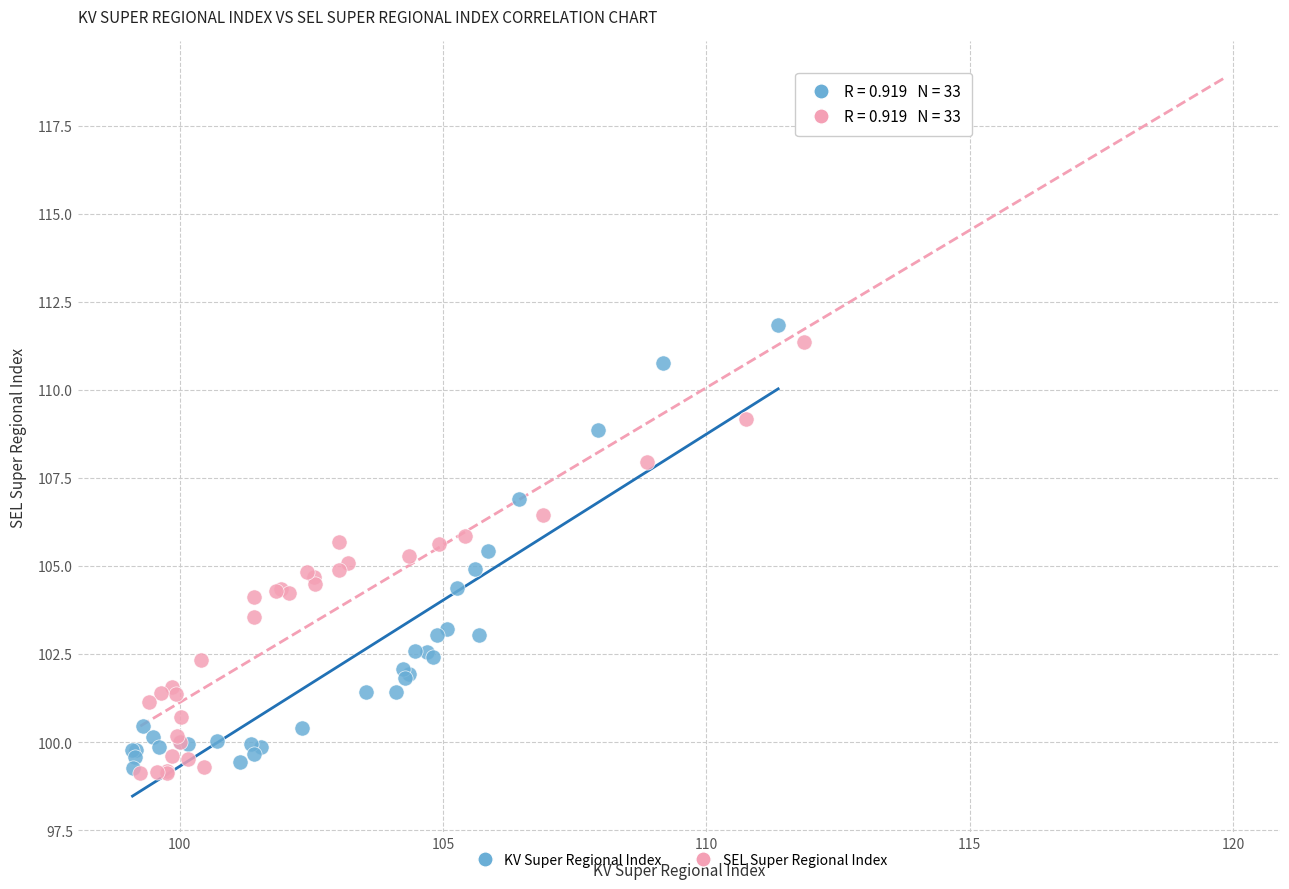

Which series has the widest spread of Y values?

KV Super Regional Index